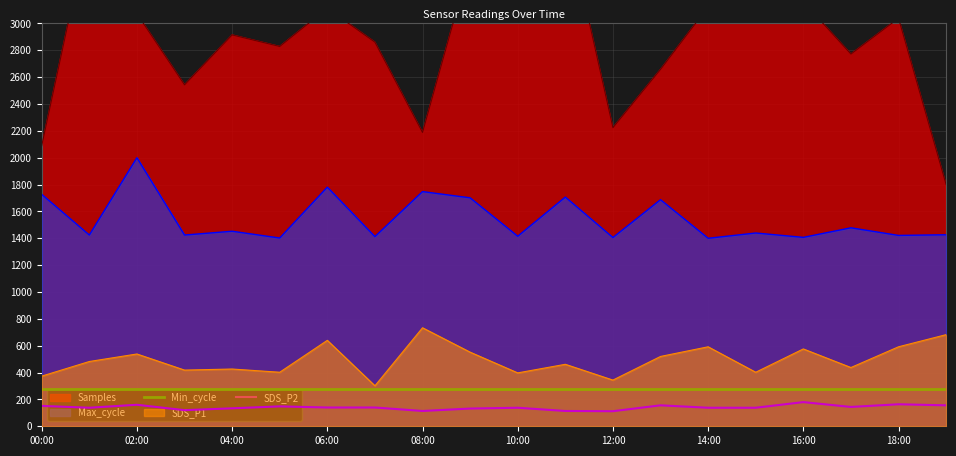

The value of Min_cycle at 04:00 is 436.5. True or false?

False